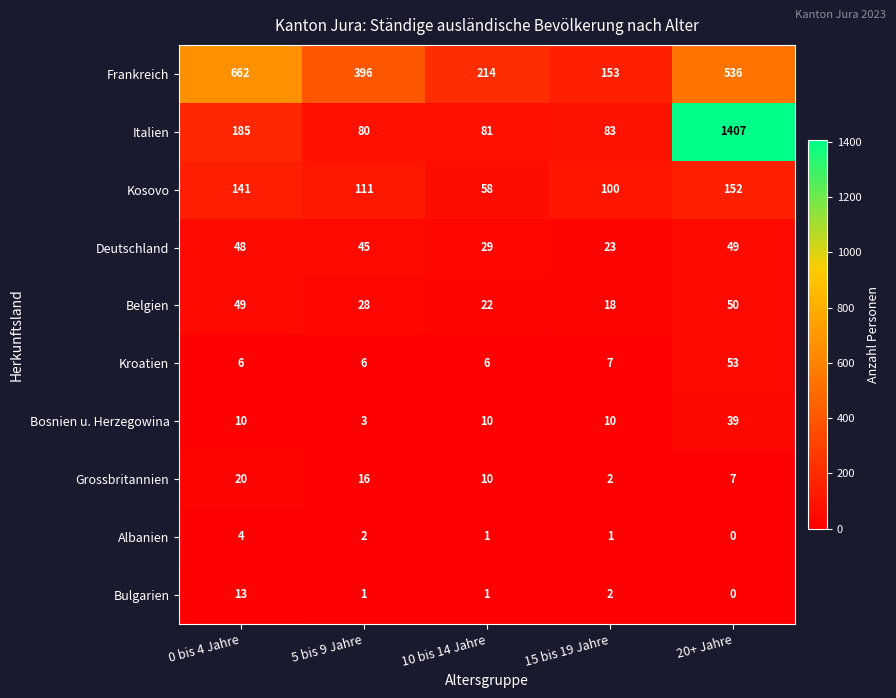

The value of Grossbritannien at 20+ Jahre is 7. True or false?

True